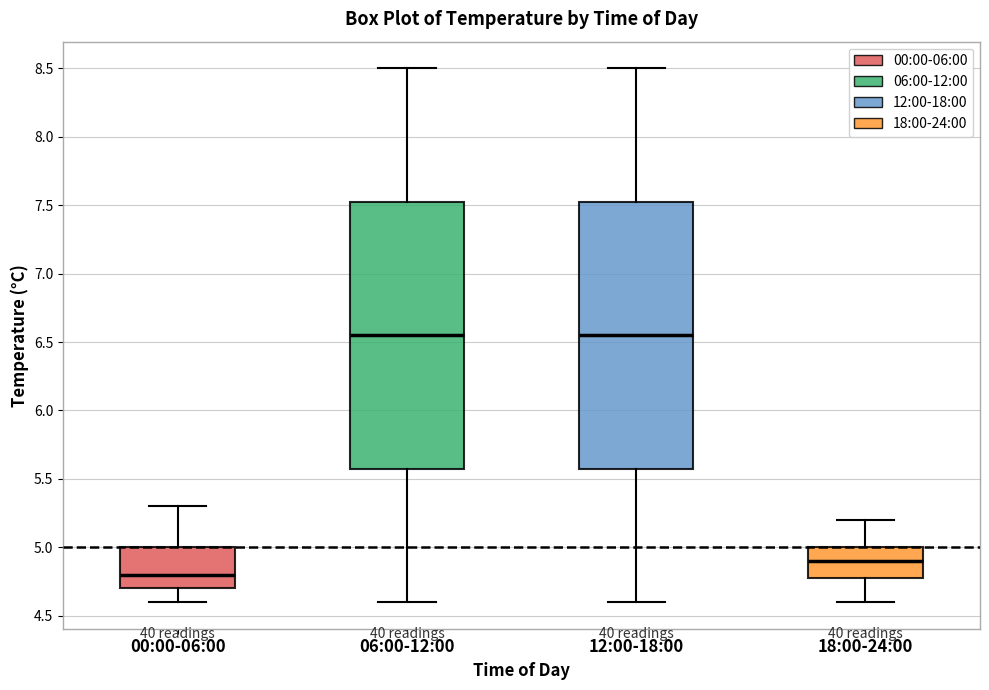

Where is the upper edge of the box for 18:00-24:00 on the y-axis? The values are not printed on the chart, so give them approximately, as read against the axis.

5.00